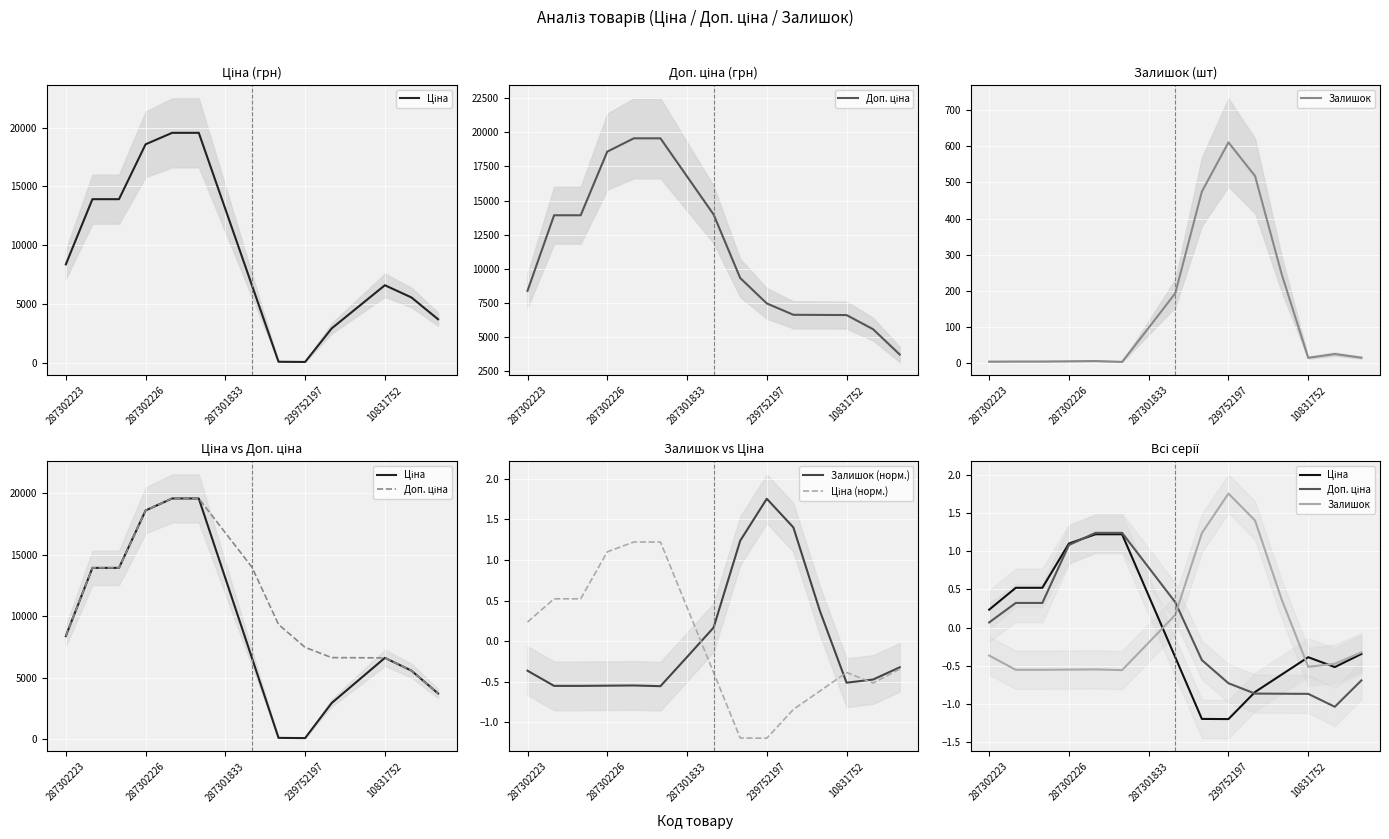

What is the value of the Залишок point at the 9th from the left?

1.2